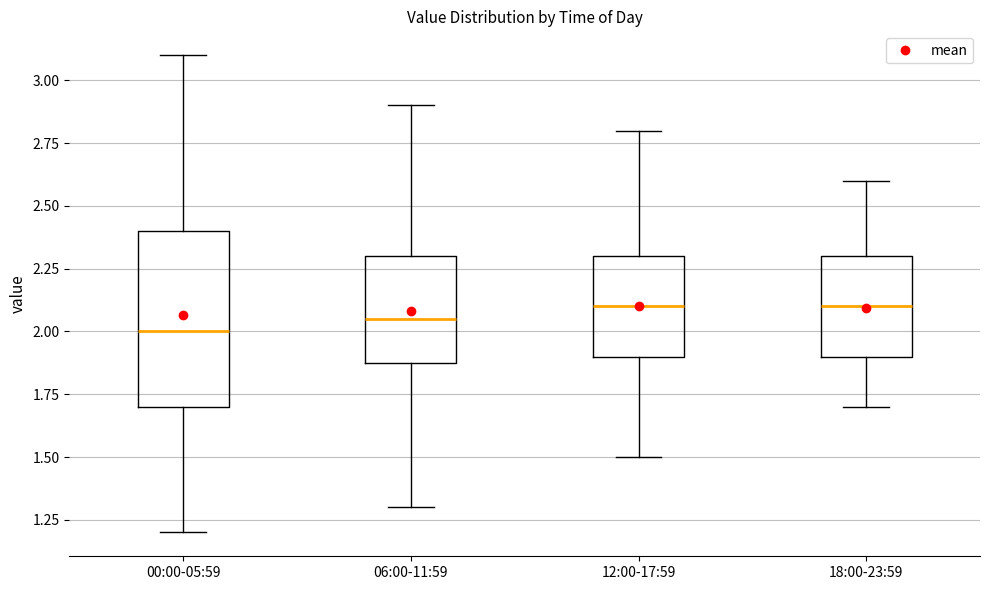

Where does the median line of the box for 00:00-05:59 sit on the y-axis? The values are not printed on the chart, so give them approximately, as read against the axis.

2.00